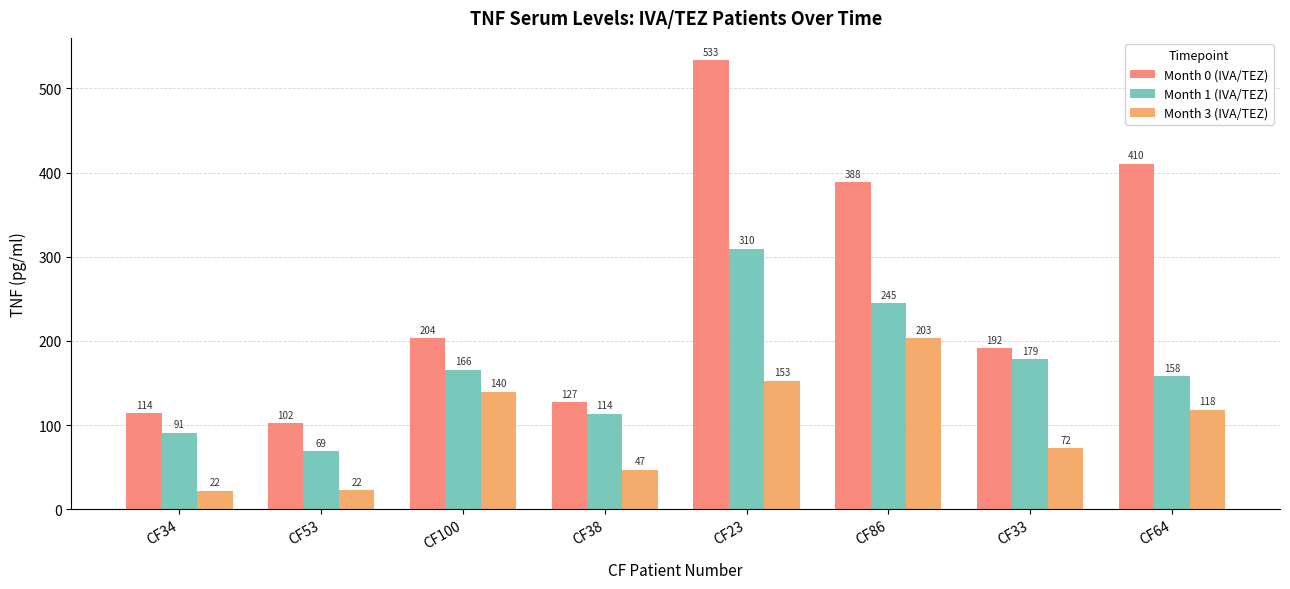

How many groups of bars are there?

8